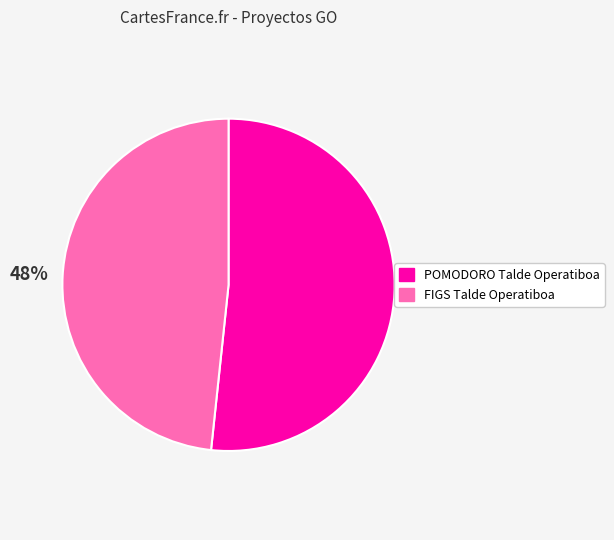

To the nearest percent, what is the average slice percentage?

50%